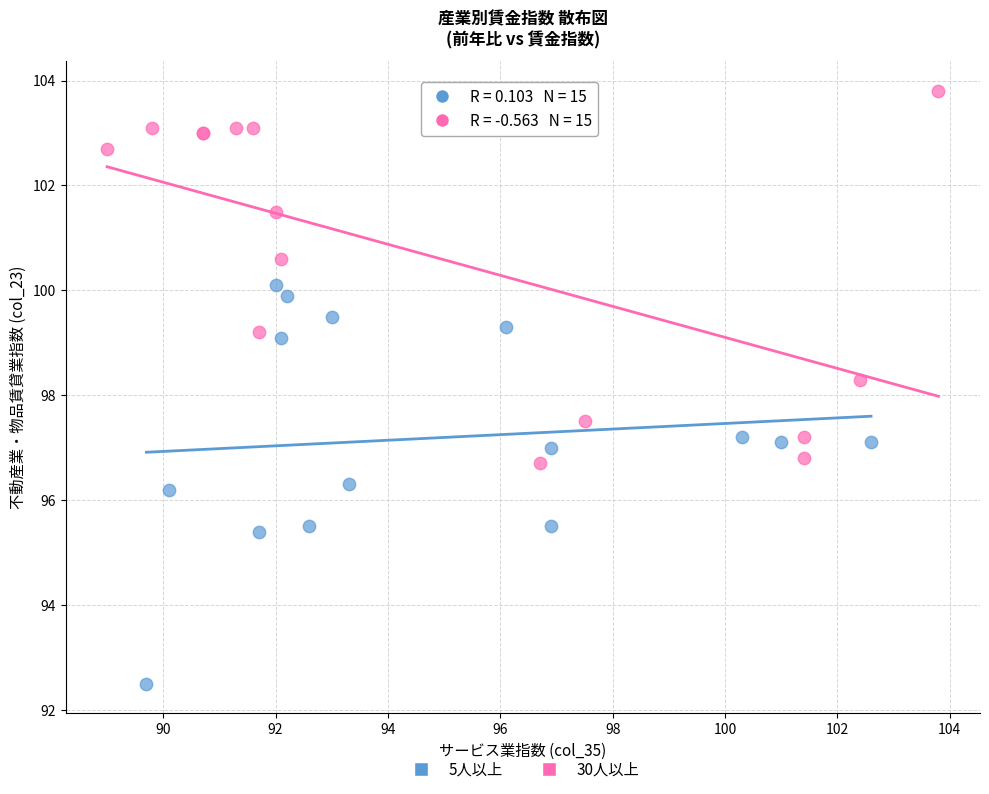

Which series has the widest spread of Y values?

5人以上